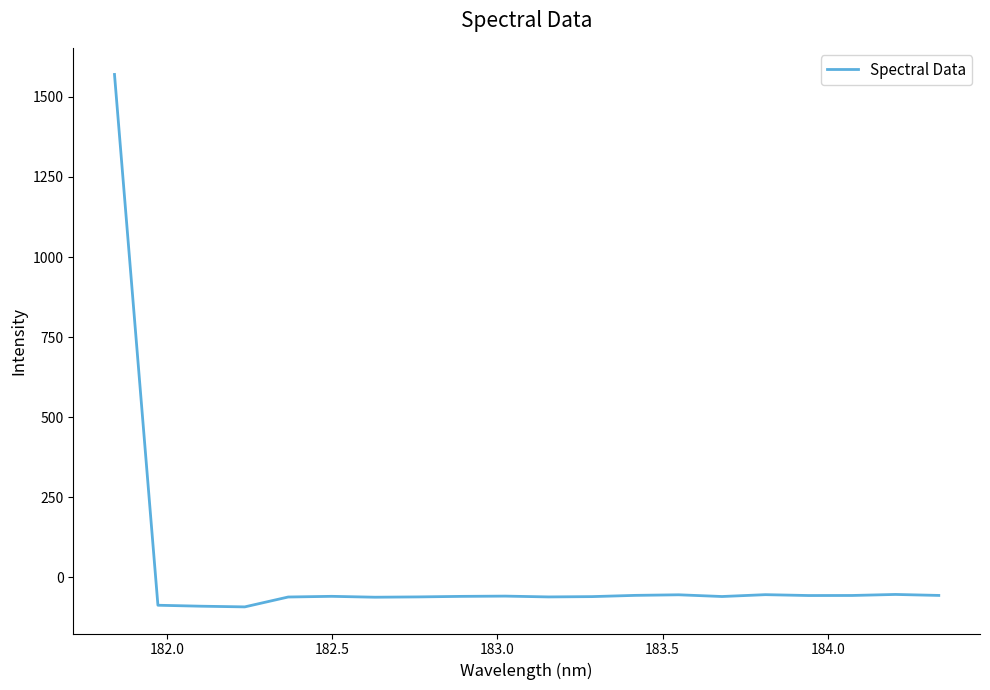

What is the difference between the maximum and minimum values?

1662.7